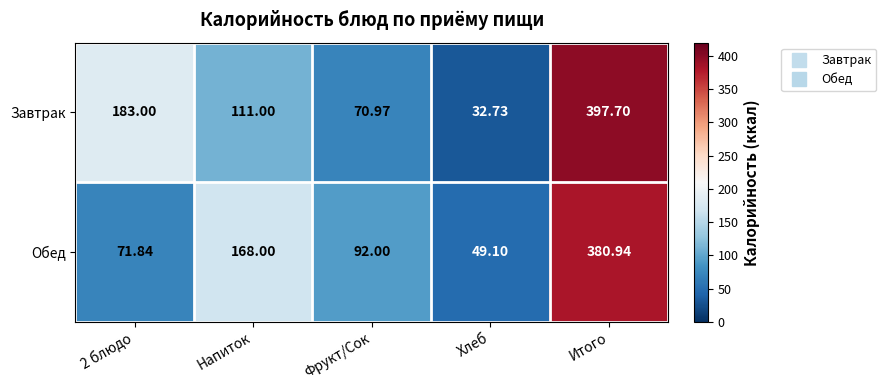

List the series in order of their overall mean, highest first.

Завтрак, Обед